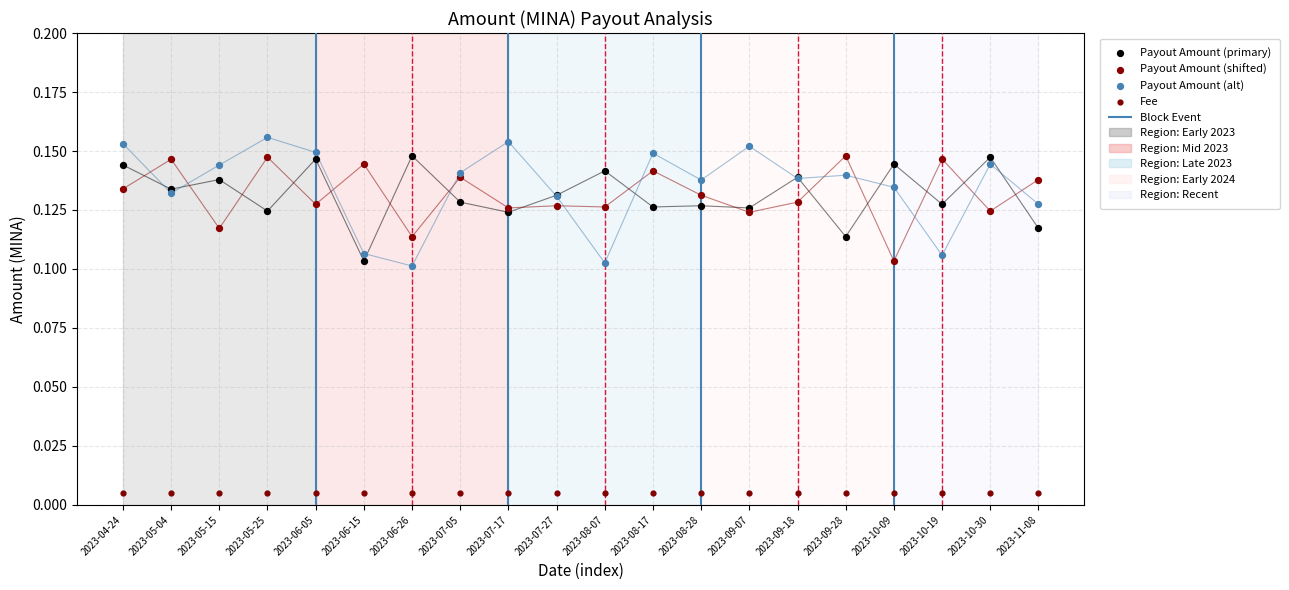

Which series contains the lowest Y value?

Fee